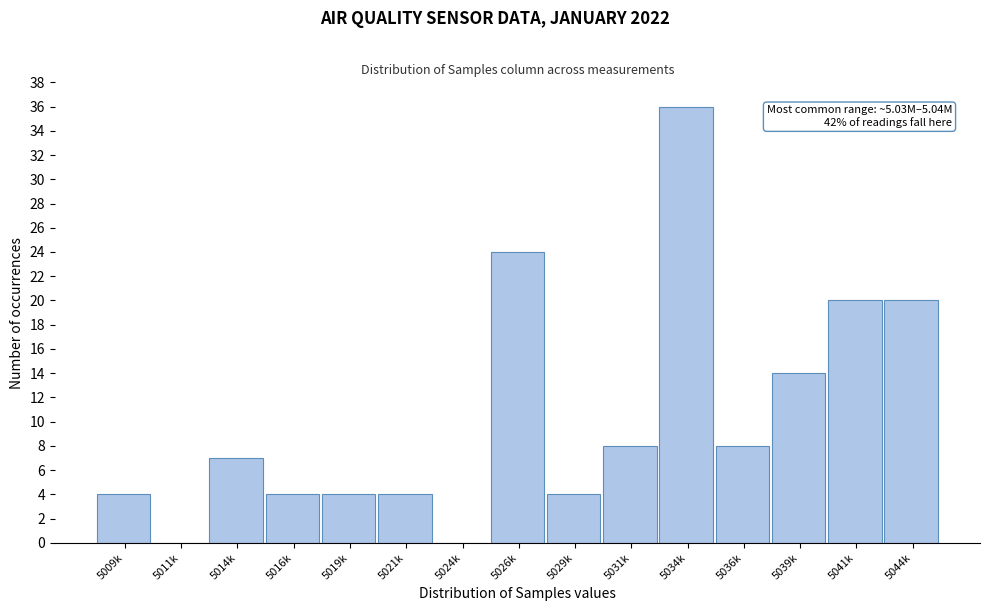

Reading right to left, transcribe all the data shown in this chart.

5044k=20	5041k=20	5039k=14	5036k=8	5034k=36	5031k=8	5029k=4	5026k=24	5024k=0	5021k=4	5019k=4	5016k=4	5014k=7	5011k=0	5009k=4